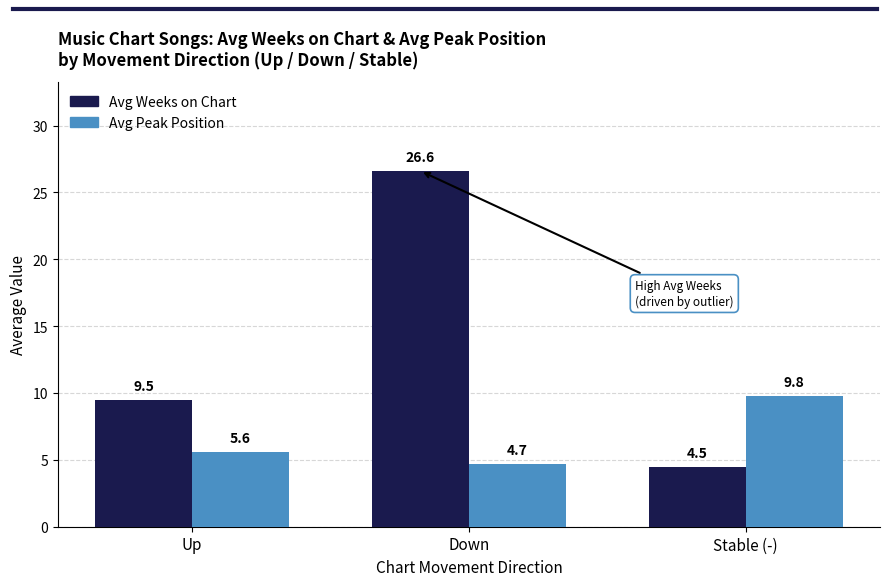

At how many categories does at least one series exceed 10?

1